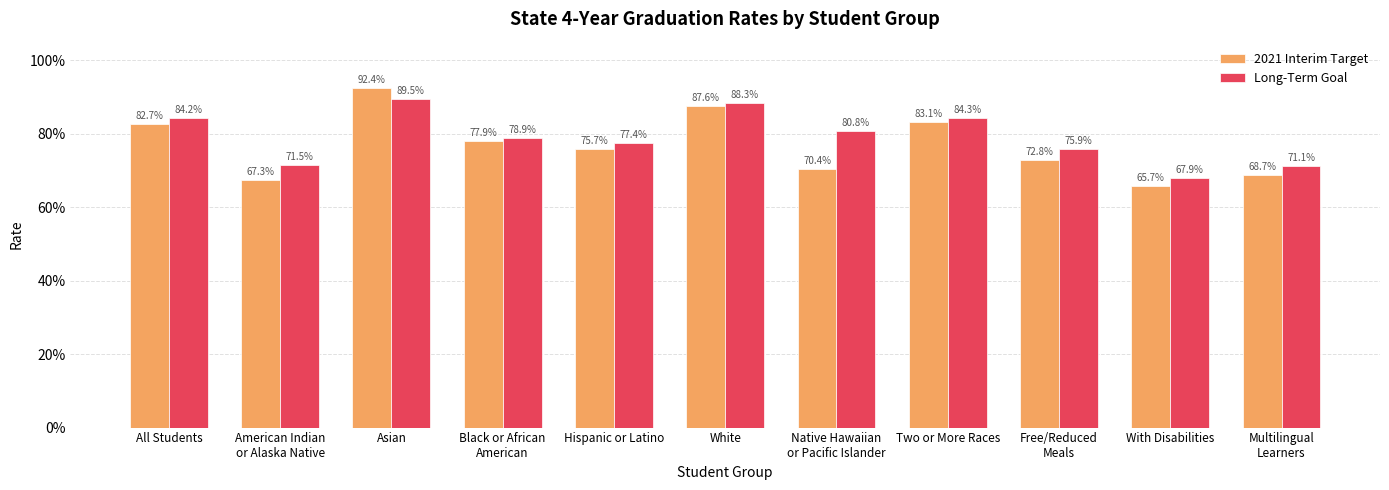

Which category has the highest value across all series?

Asian